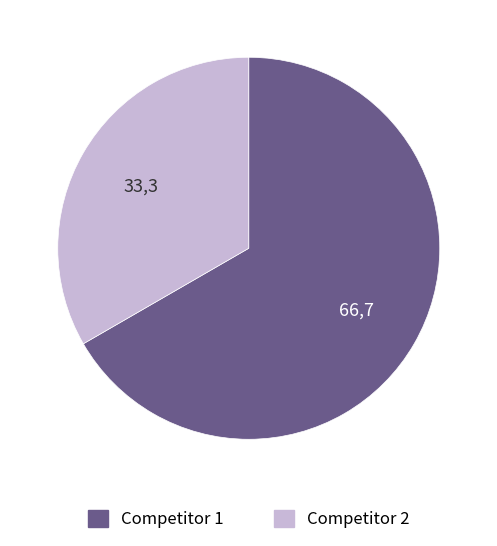

Which slice is the smallest?

Competitor 2